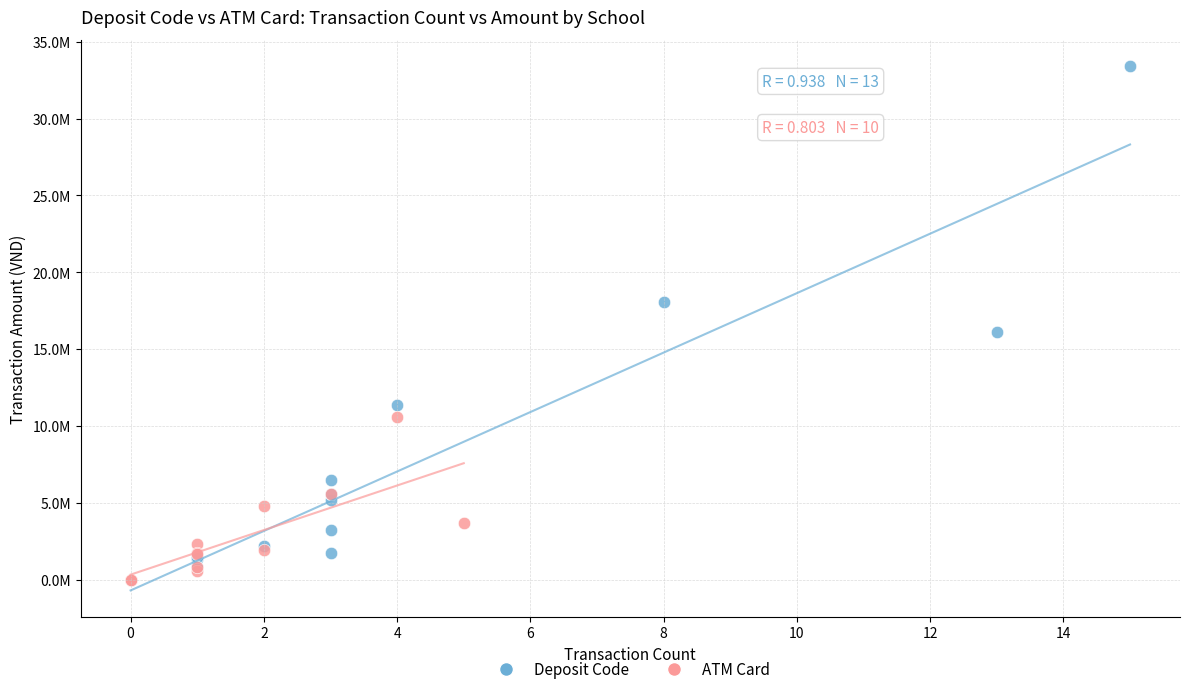

What are all the series names shown in the legend?

Deposit Code, ATM Card